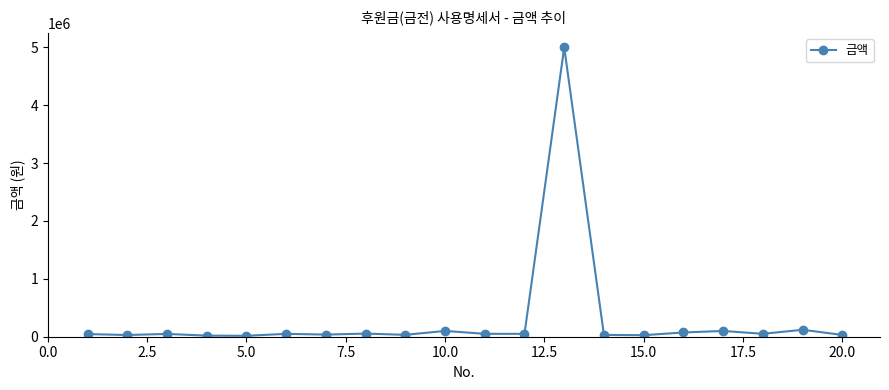

What is the greatest value displayed?

5000000